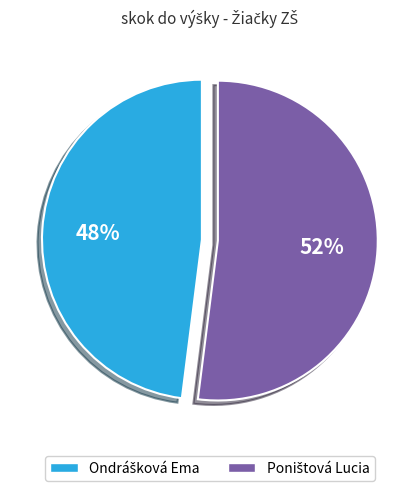

Does any single category account for the majority?

Yes